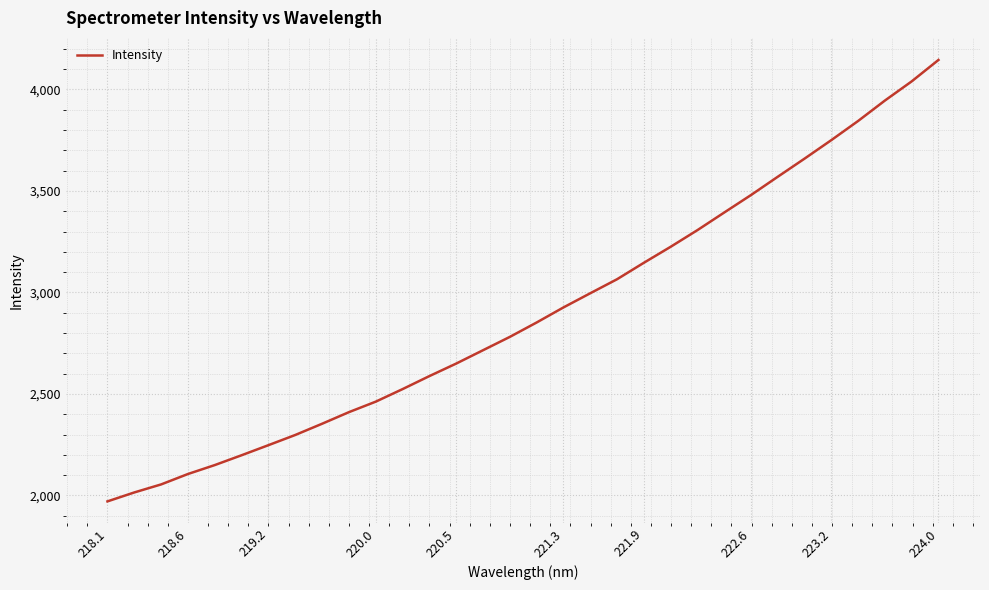

Count the number of categories in the chart.

32